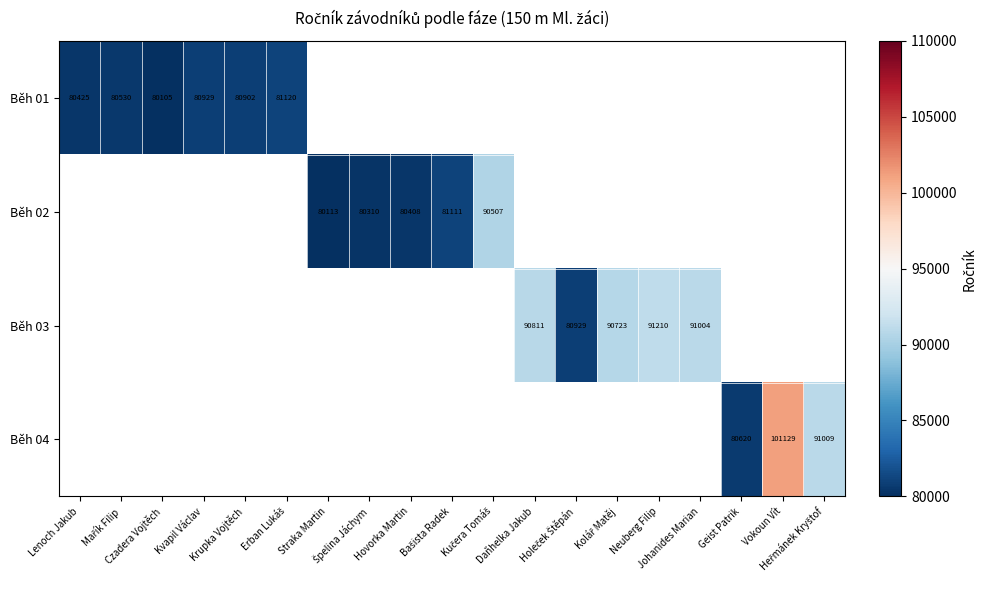

The Běh 01 series shows 80530.0 at Mařík Filip. True or false?

True